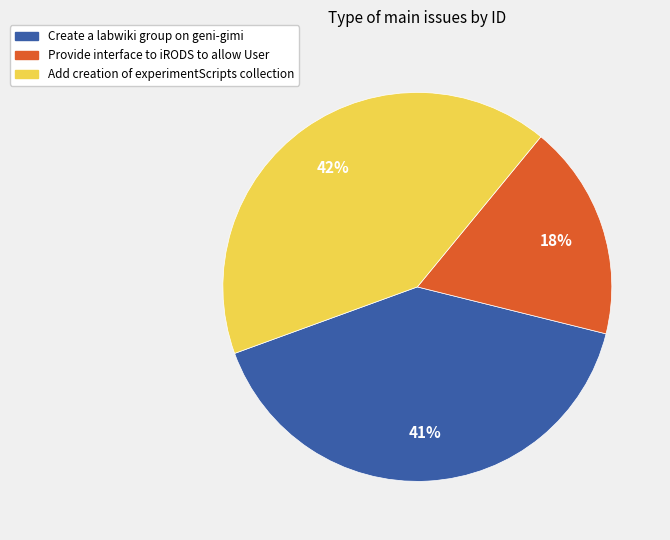

Does Add creation of experimentScripts collection represent more than half of the total?

No